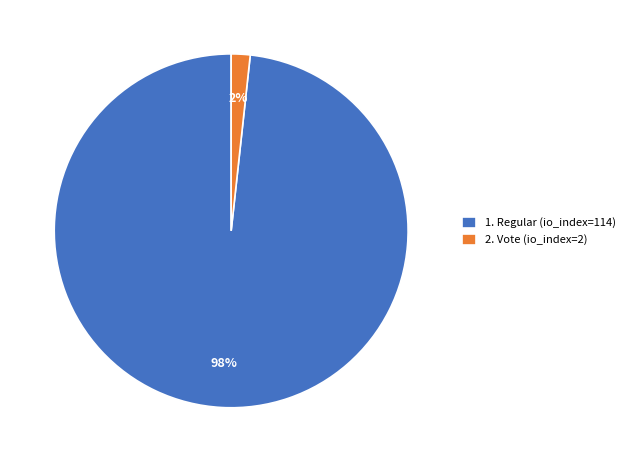

Which slice is the largest?

1. Regular (io_index=114)